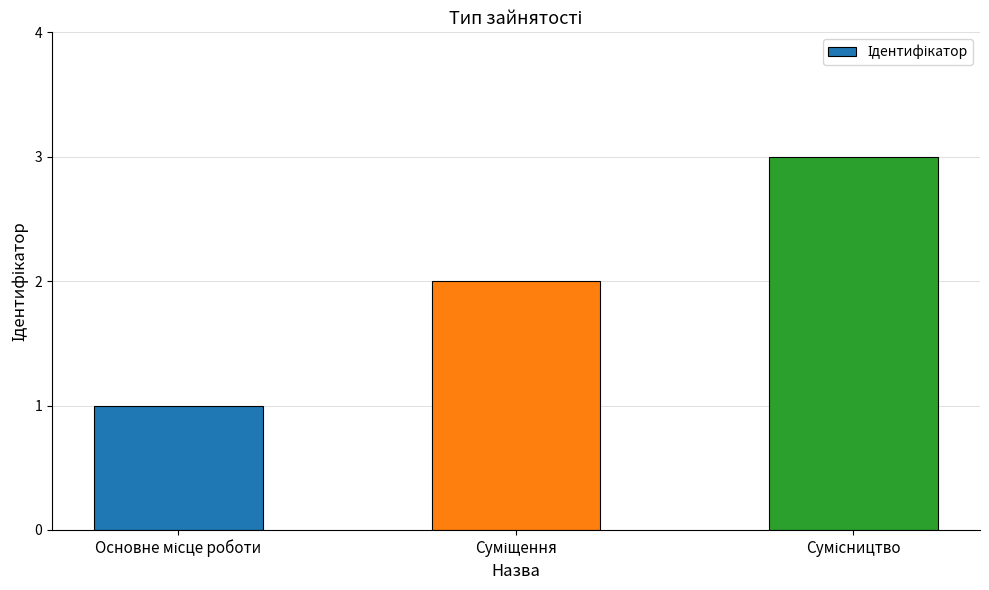

What is the greatest value displayed?

3